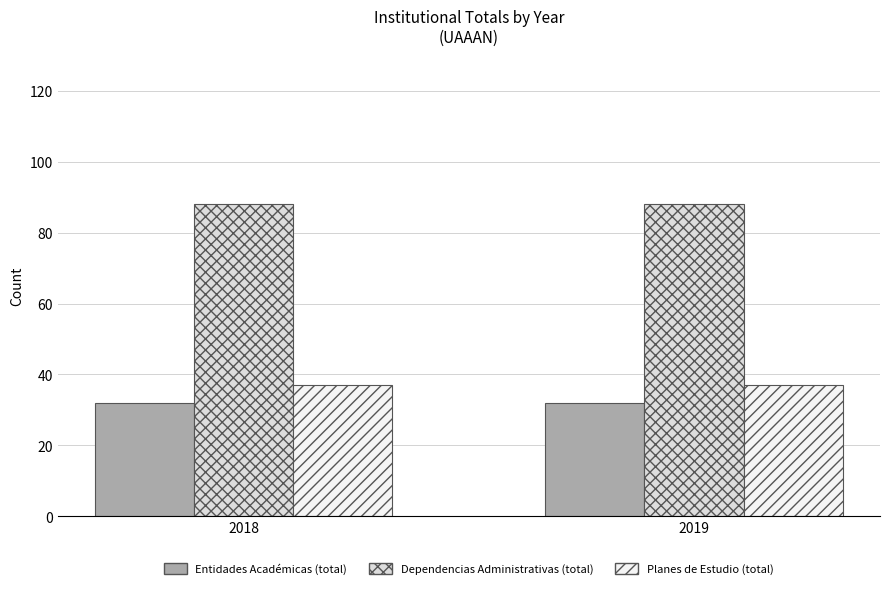

The value of Planes de Estudio (total) at 2019 is 37. True or false?

True